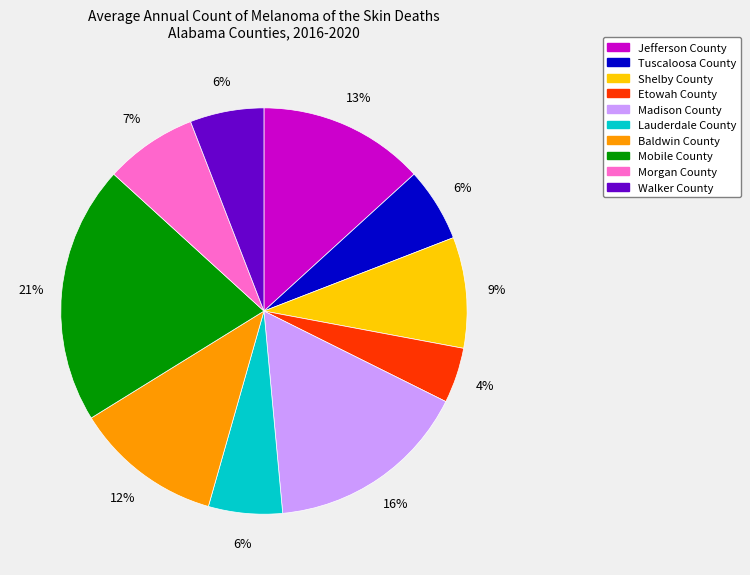

Which category has the smallest portion of the pie?

Etowah County